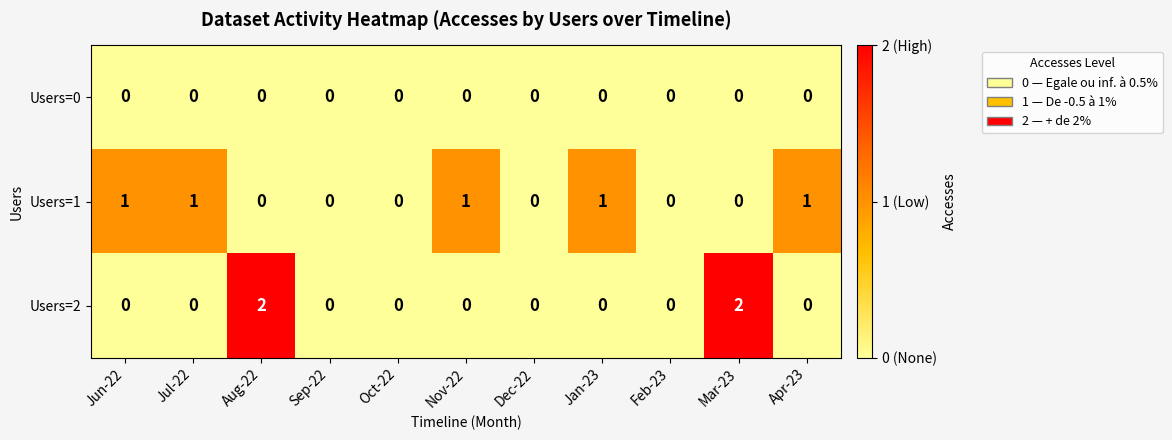

Which series has the widest spread of values?

Users=2